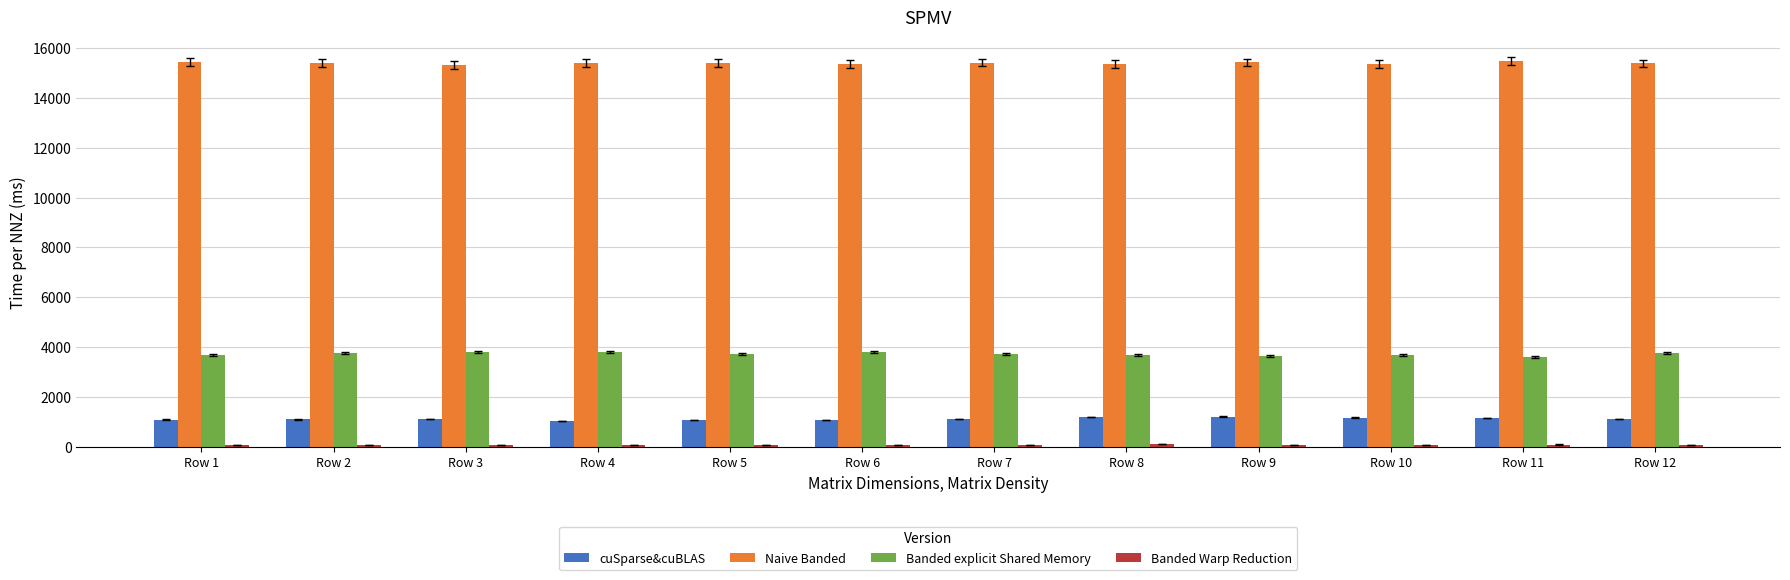

Which series has the largest total across all categories?

Naive Banded